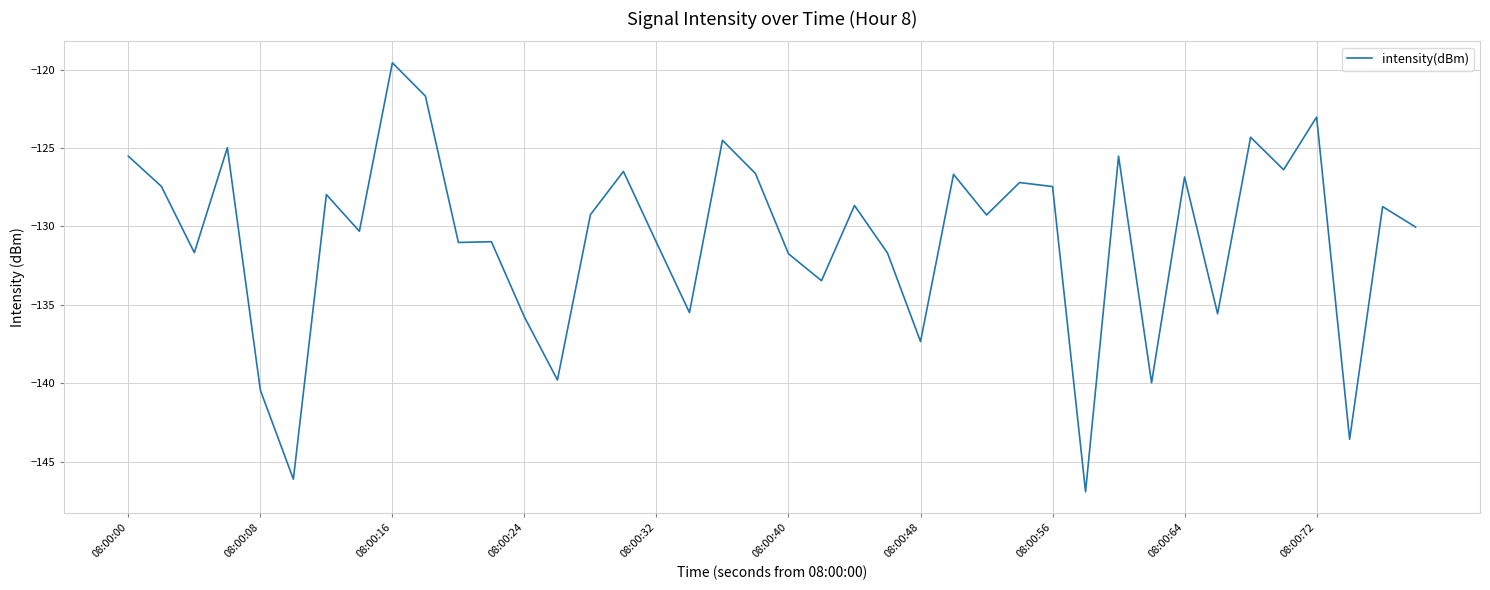

What is the smallest value displayed?

-146.9